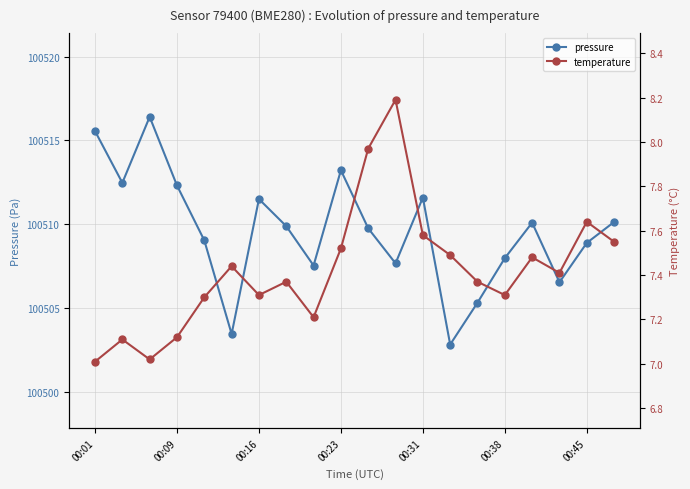

In temperature, how many points are higher than both neighbors (excluding endpoints)?

6